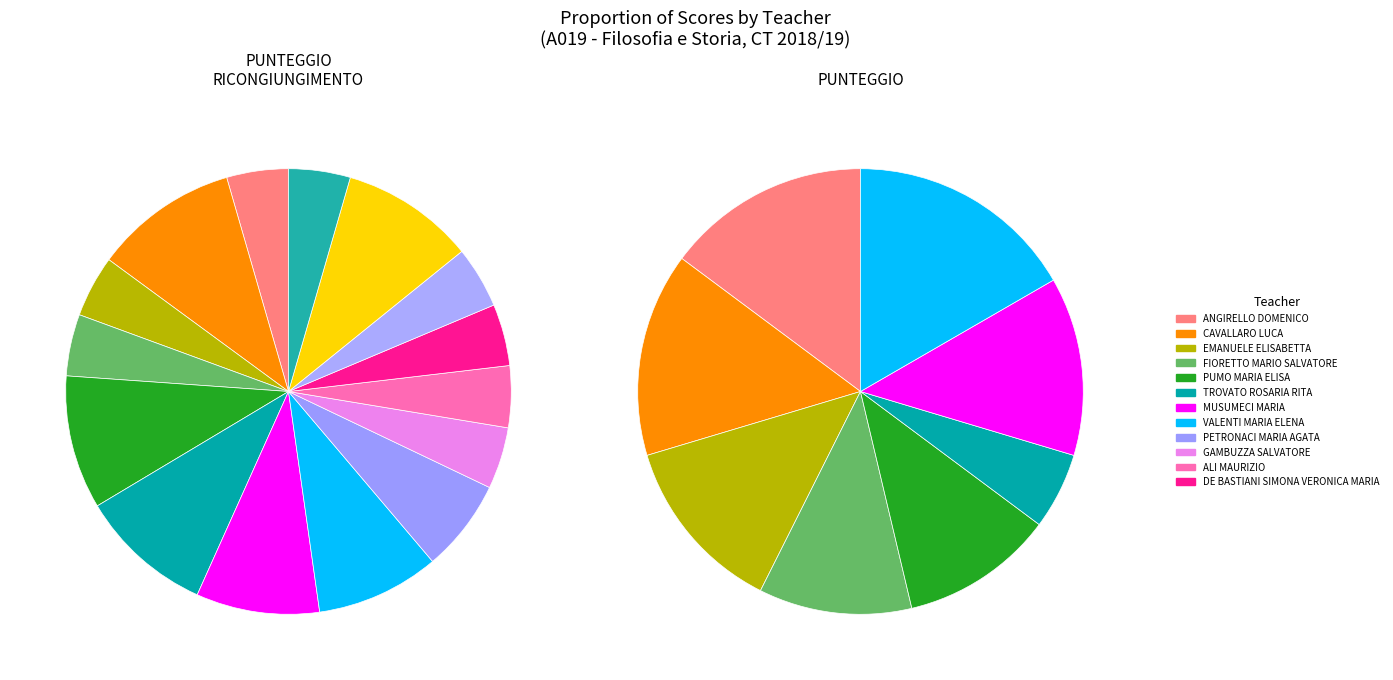

Does PETRONACI MARIA AGATA represent more than half of the total?

No